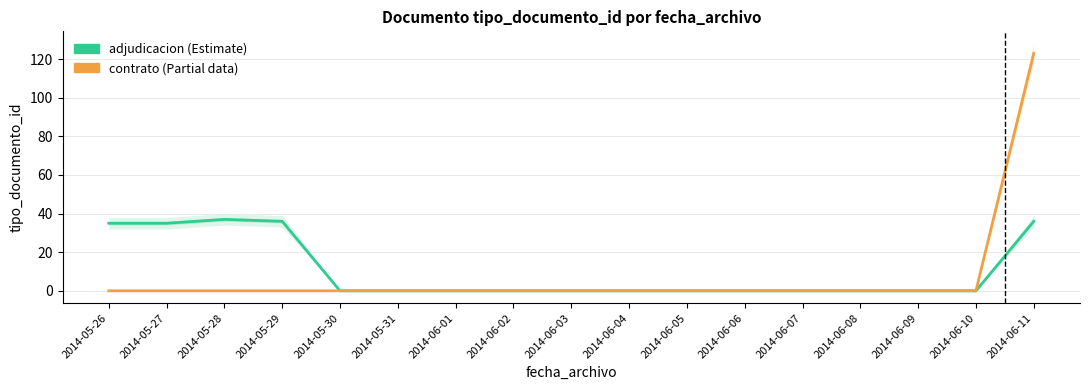

How many data points in adjudicacion are above 0?

5